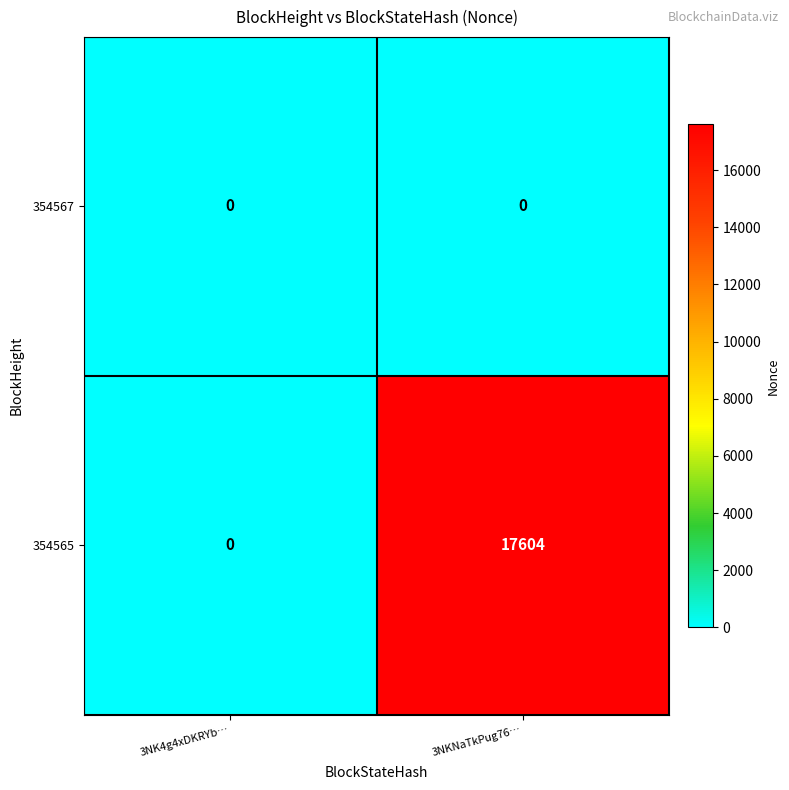

Which series has the largest total across all categories?

354565